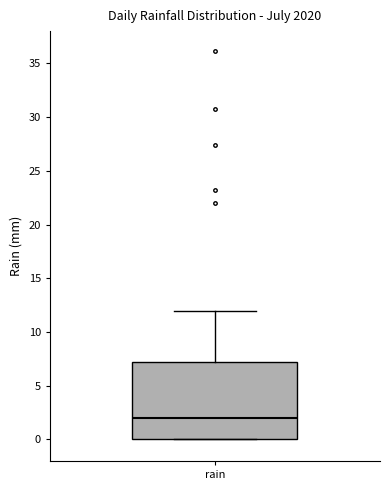

Transcribe this box plot: give where the median line is, the range the box spans, and where the two whiskers end, as read against the y-axis. The values are not printed on the chart, so give them approximately, as read against the axis.

median 2, box 0 to 7, whiskers 0 to 12